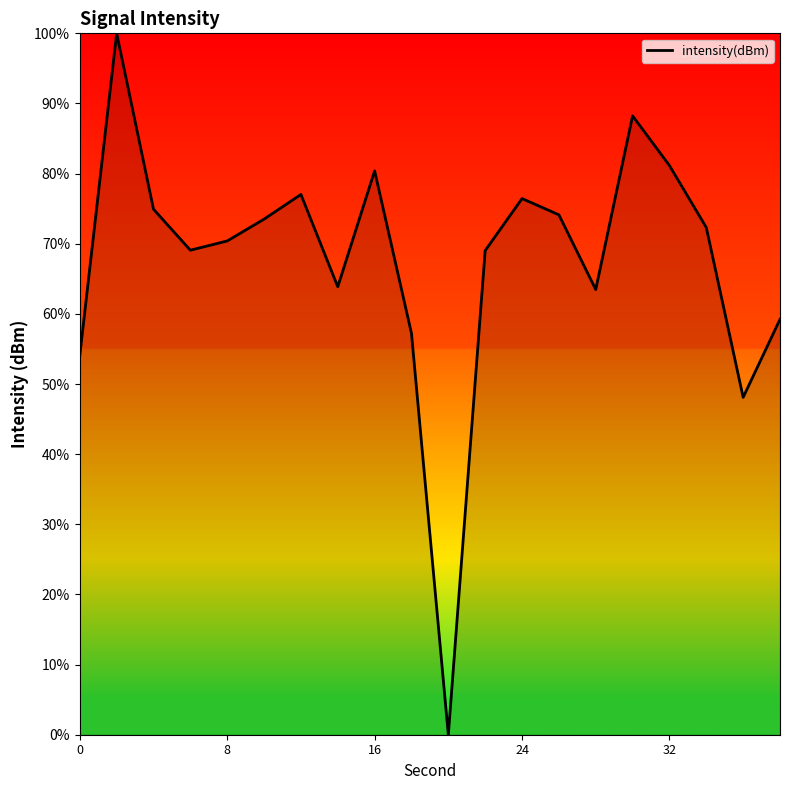

What is the difference between the maximum and minimum values?

100.0